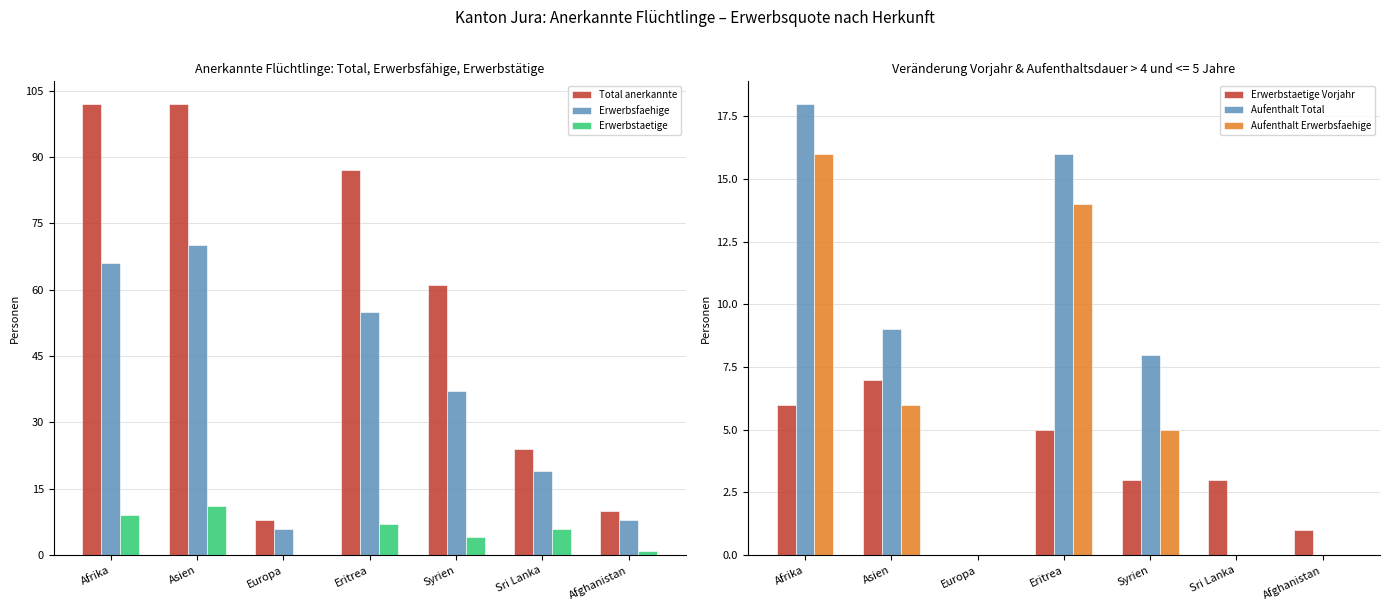

At which label does Aufenthalt Erwerbsfaehige first exceed 5?

Afrika